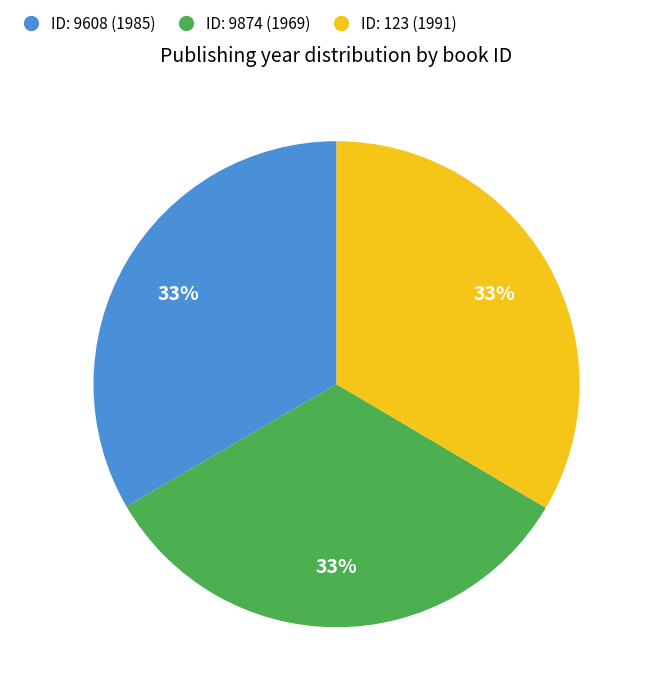

To the nearest percent, what is the average slice percentage?

33%